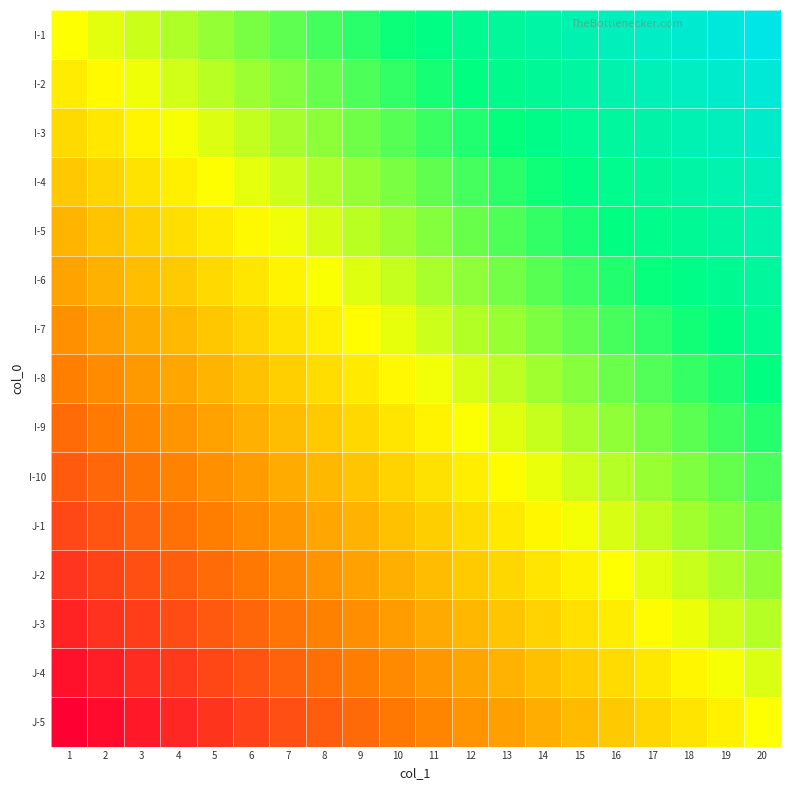

Which category has the lowest value across all series?

1